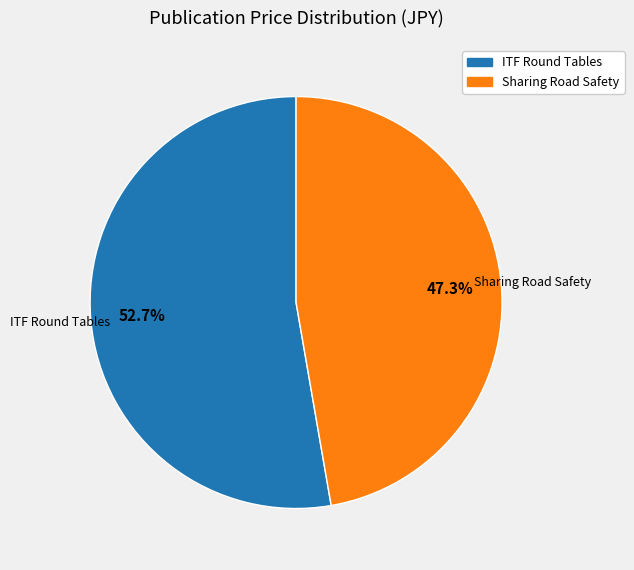

What portion of the pie excludes ITF Round Tables?

47.3%